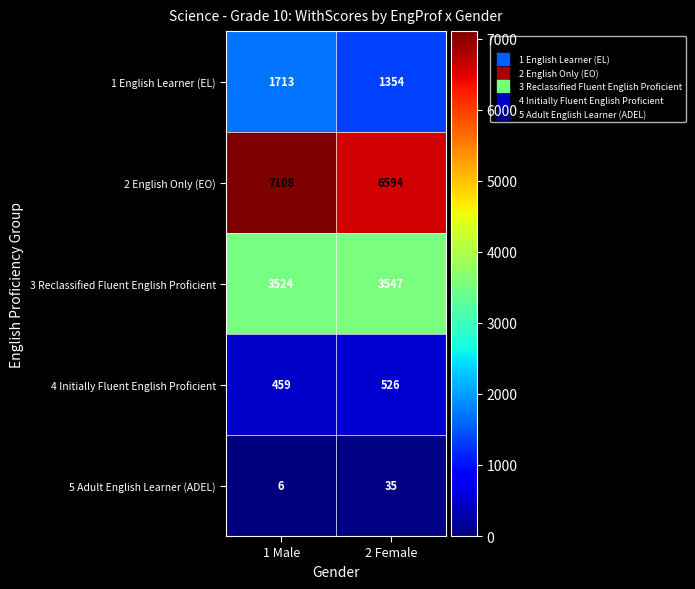

Rank the series by their maximum value, from lowest to highest.

5 Adult English Learner (ADEL), 4 Initially Fluent English Proficient, 1 English Learner (EL), 3 Reclassified Fluent English Proficient, 2 English Only (EO)